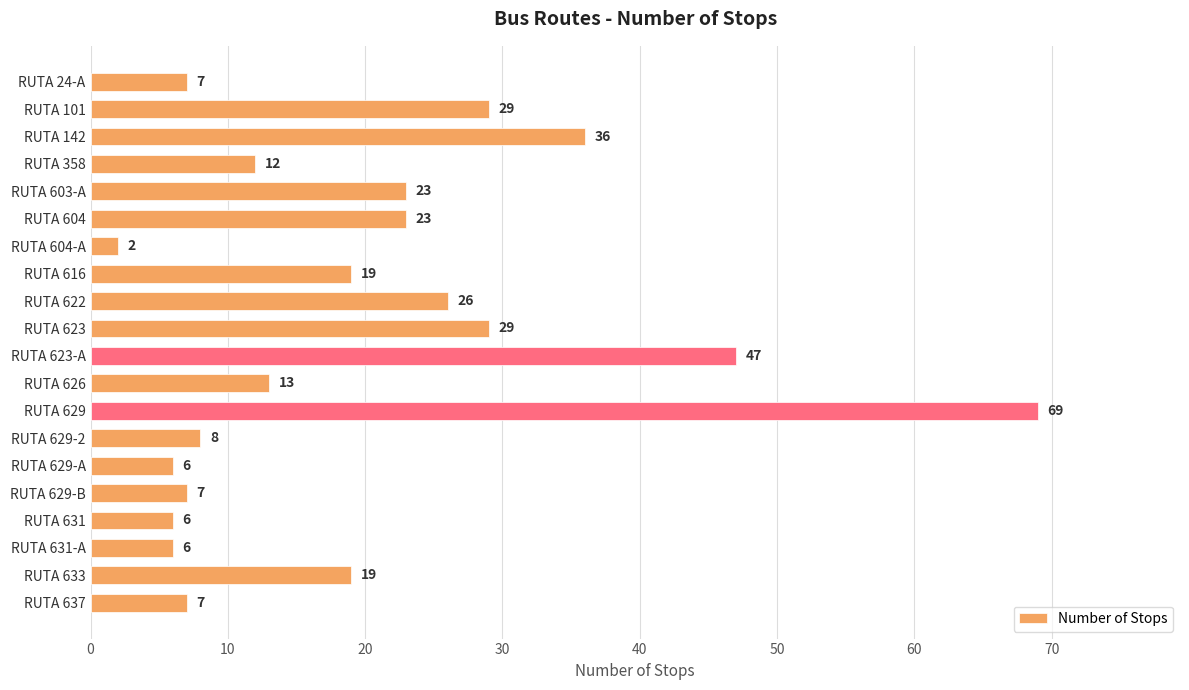

What is the maximum value shown in the chart?

69